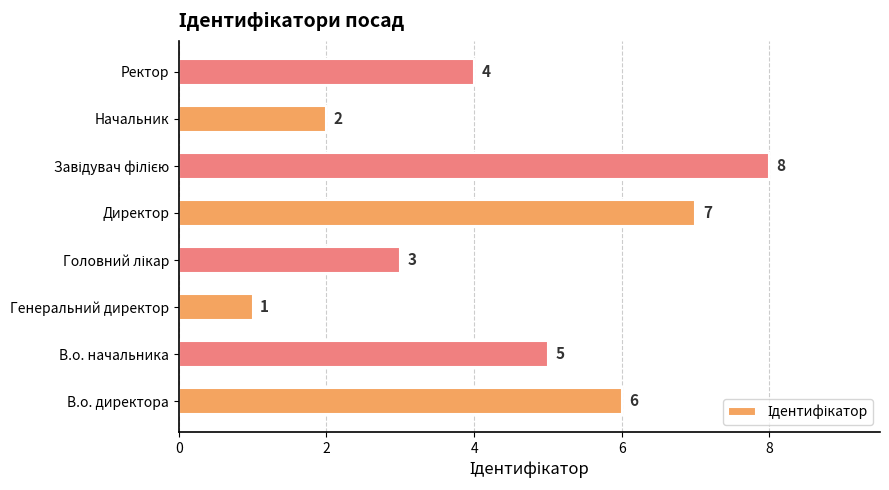

What is the change in value from Генеральний директор to Директор?

+6